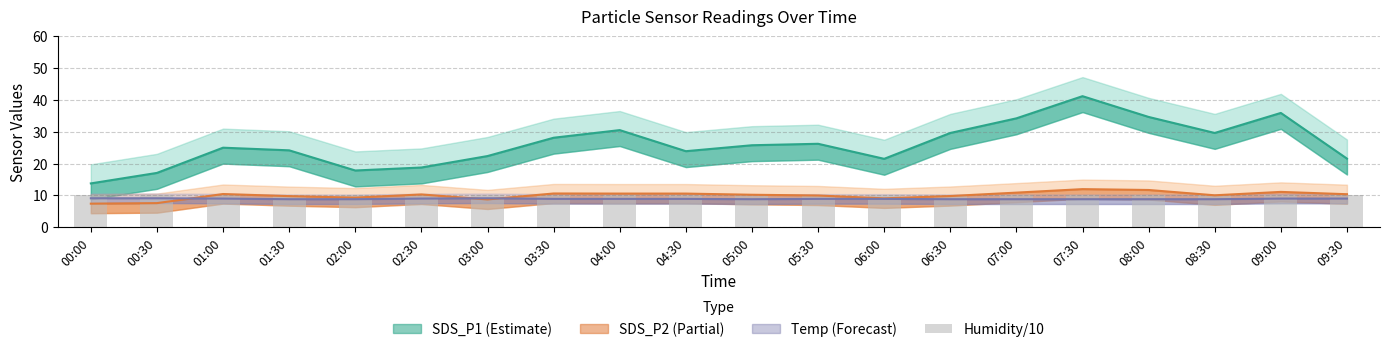

What is the minimum value for Temp?

8.8